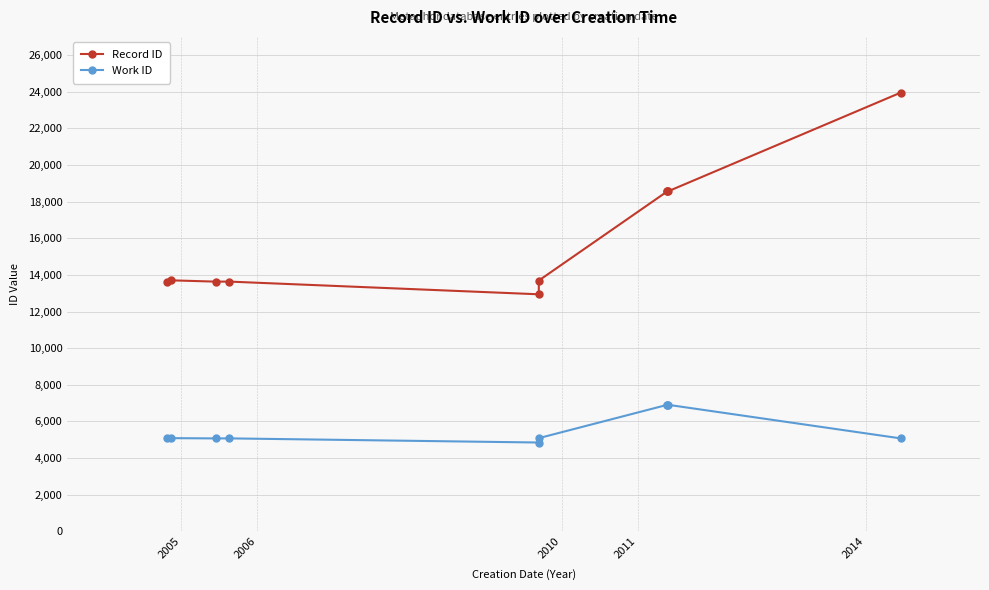

Does the chart display data point markers on the line(s)?

Yes